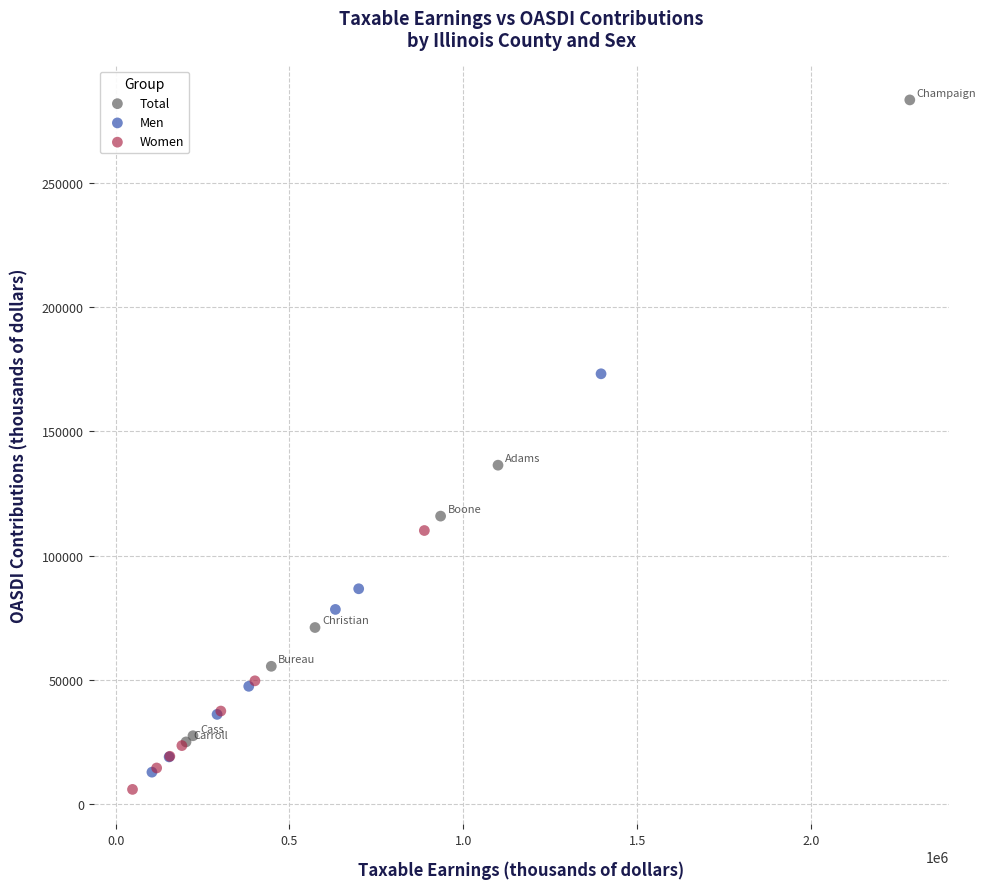

Which series contains the lowest Y value?

Women